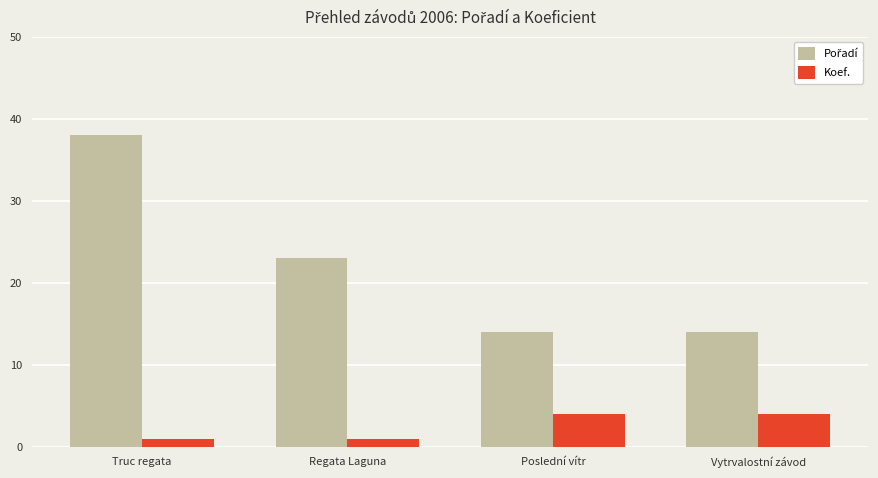

What is the spread (max minus min) of values at Poslední vítr?

10